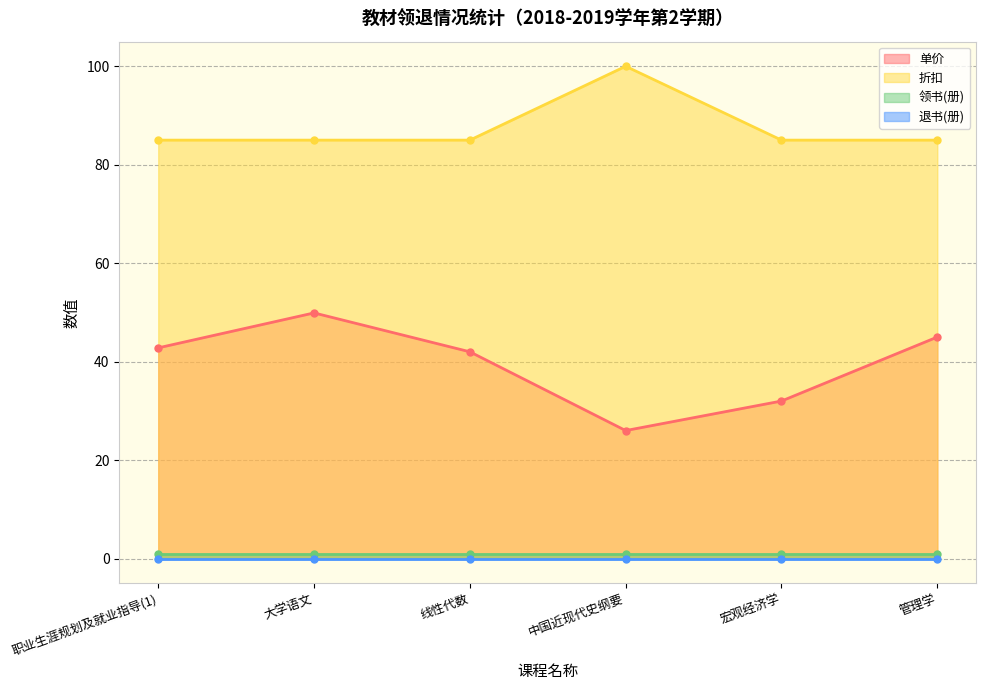

What is the difference between the maximum and minimum values in the 单价 series?

23.9